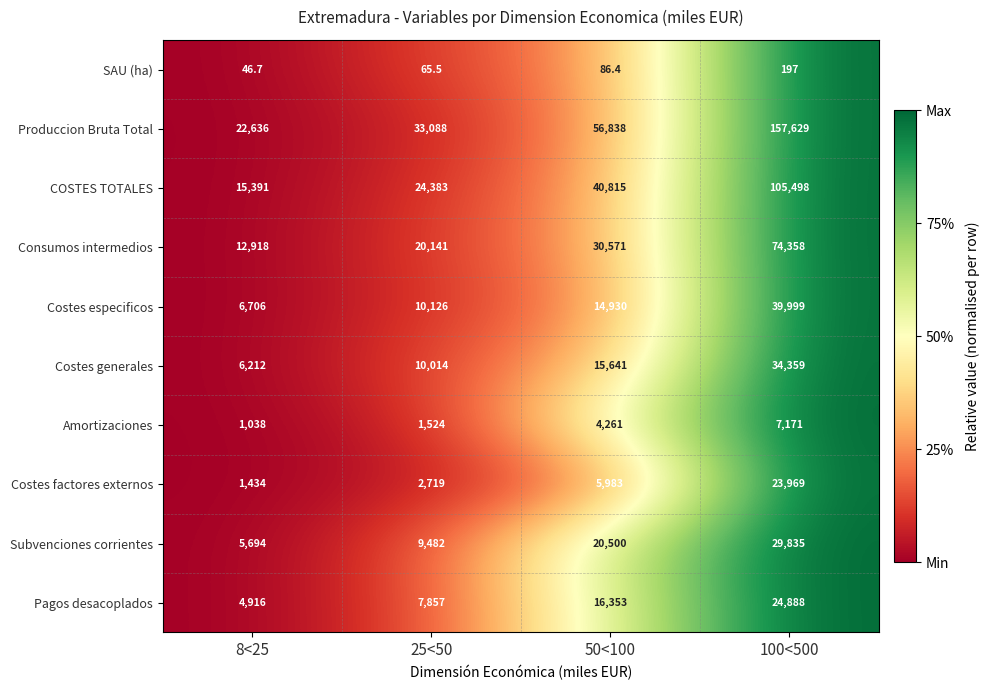

What is the approximate value of COSTES TOTALES at 8<25?

15391.0